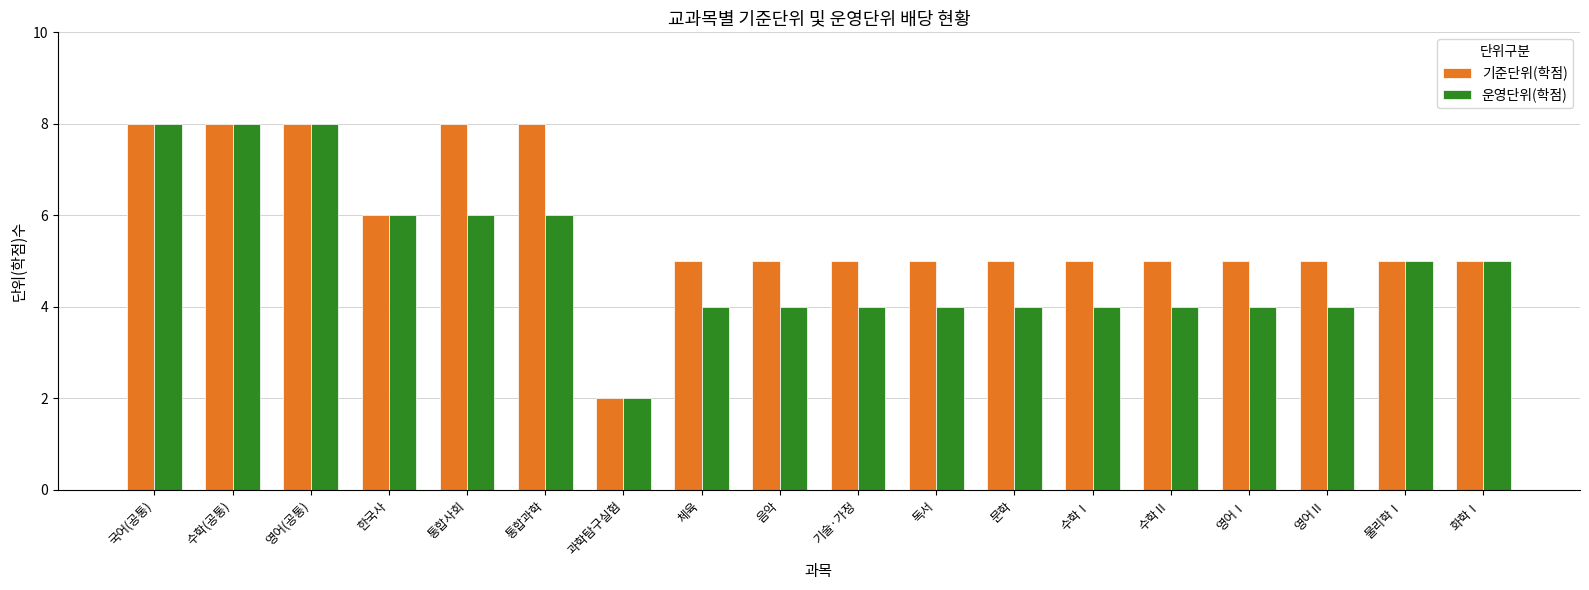

What value does the 운영단위(학점) series have at 통합사회?

6